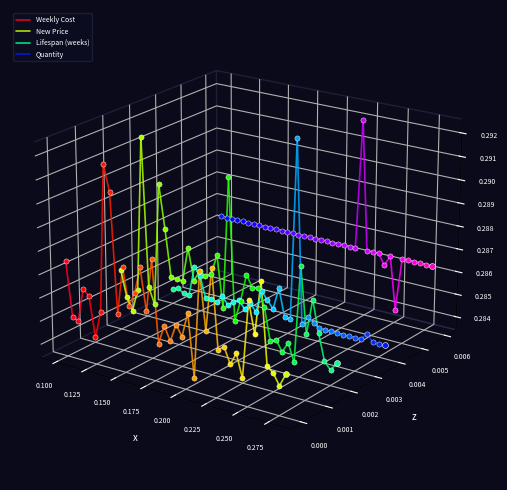

What is the total value across all series at 0.100?

-0.1